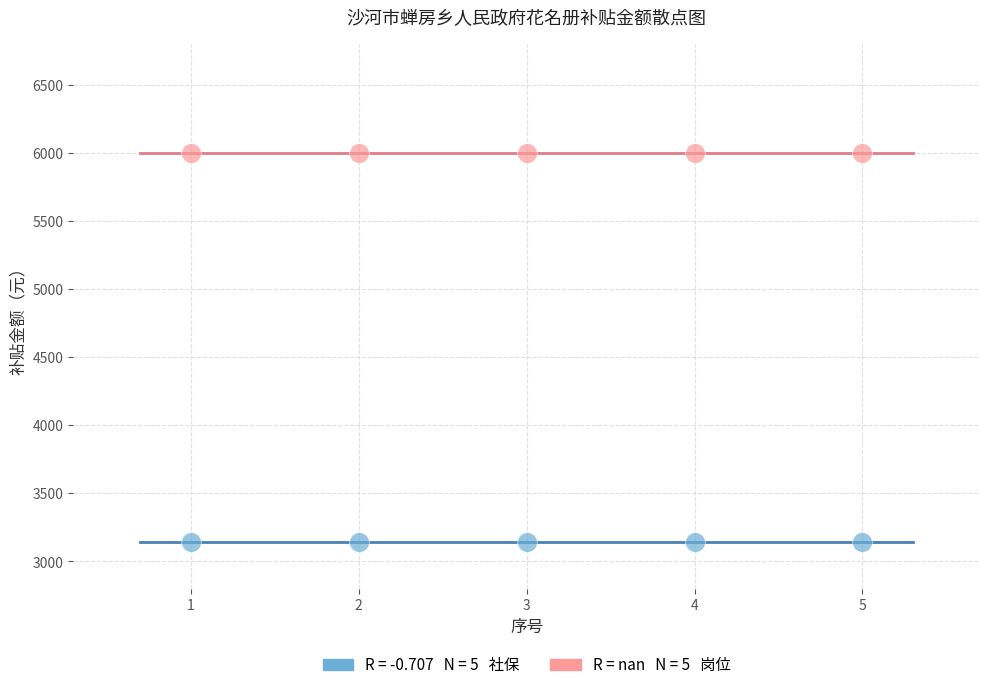

Across all data points, what is the average X value?

3.0